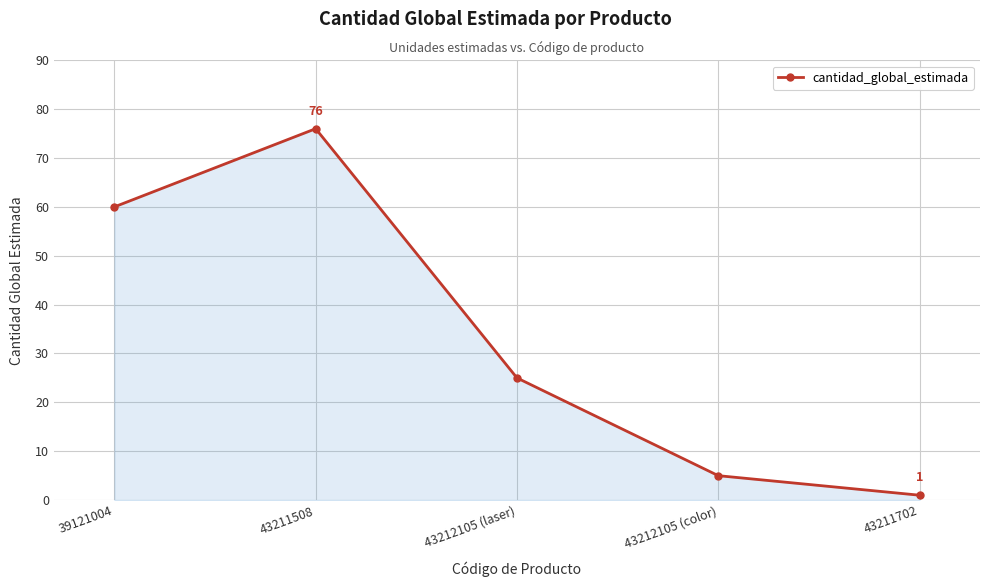

What is the value of the 5th point from the left?

1